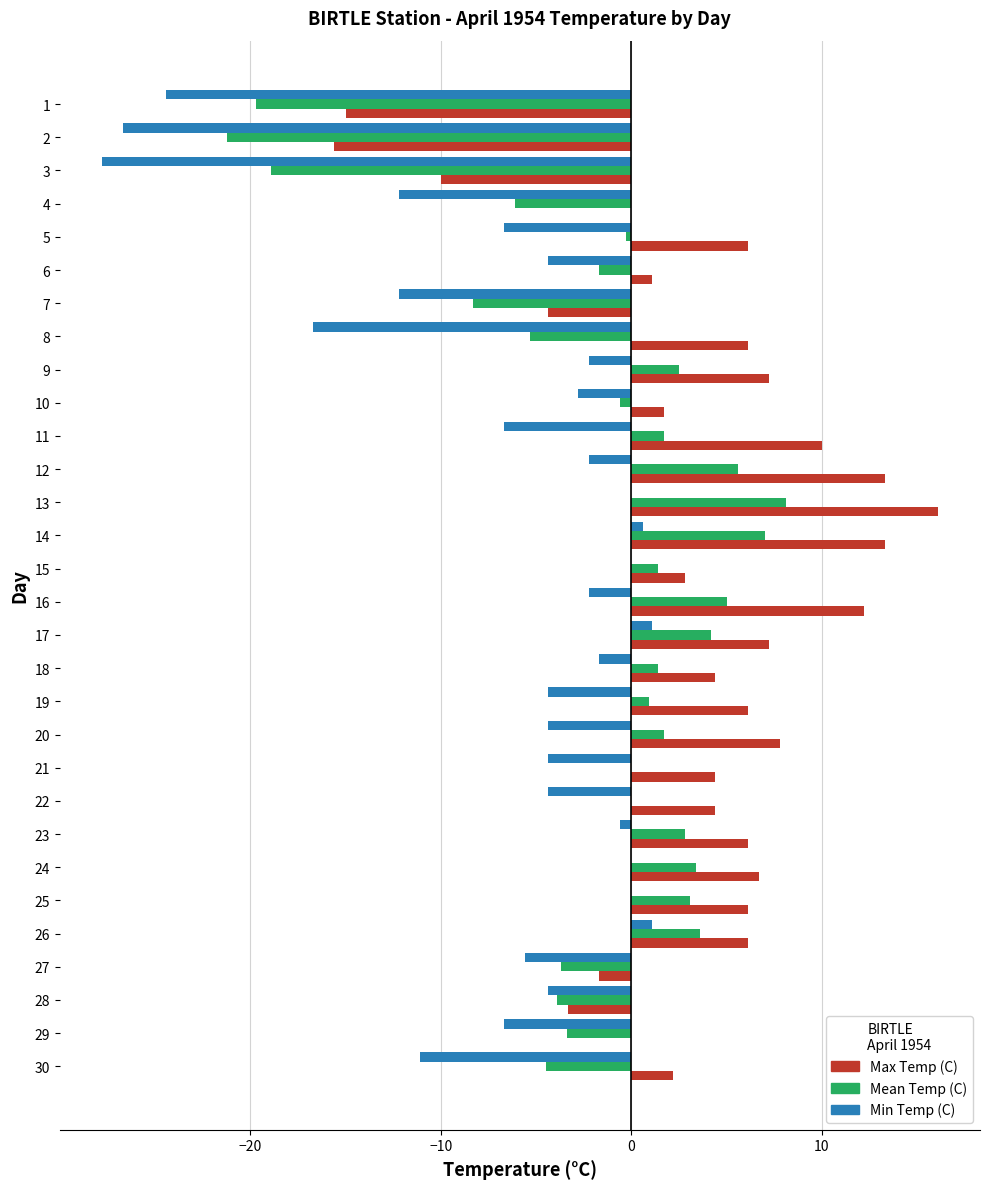

Between 2 and 15, which series saw the biggest shift?

Min Temp (C)